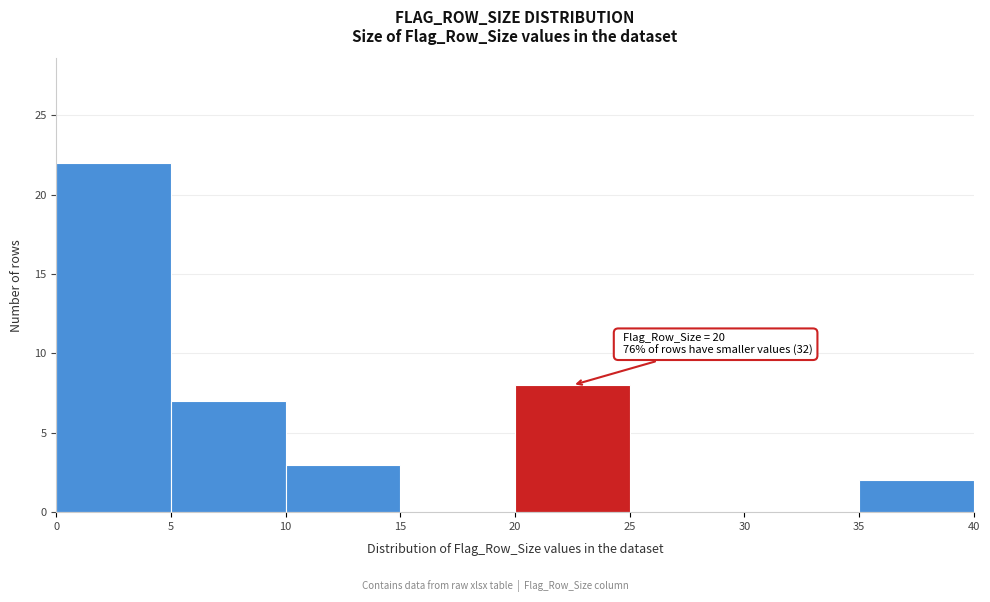

Over which range of the x-axis is the bar tallest?

0 to 5